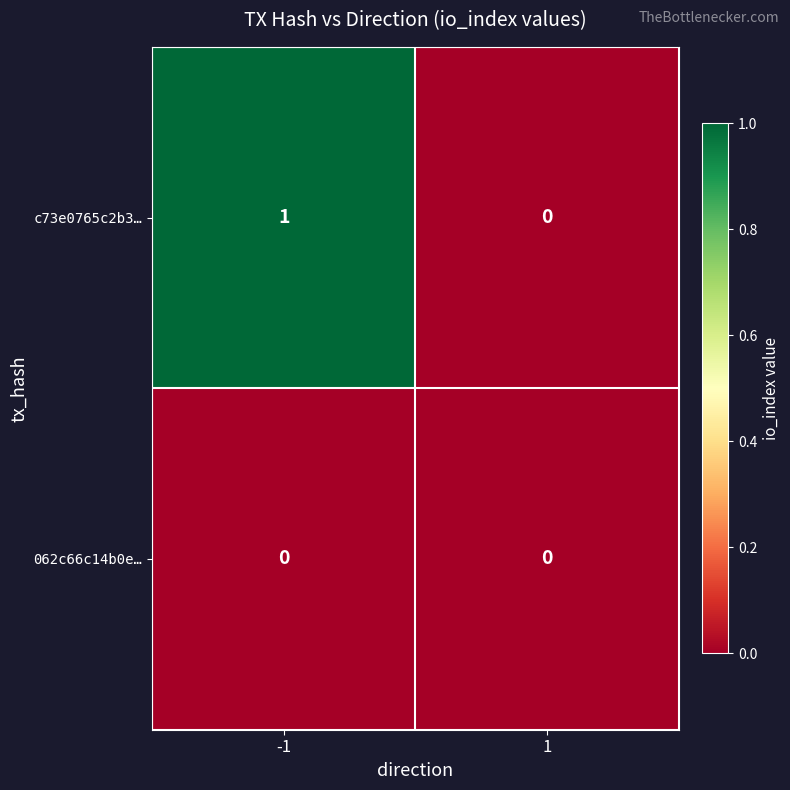

Count the number of categories in the chart.

2